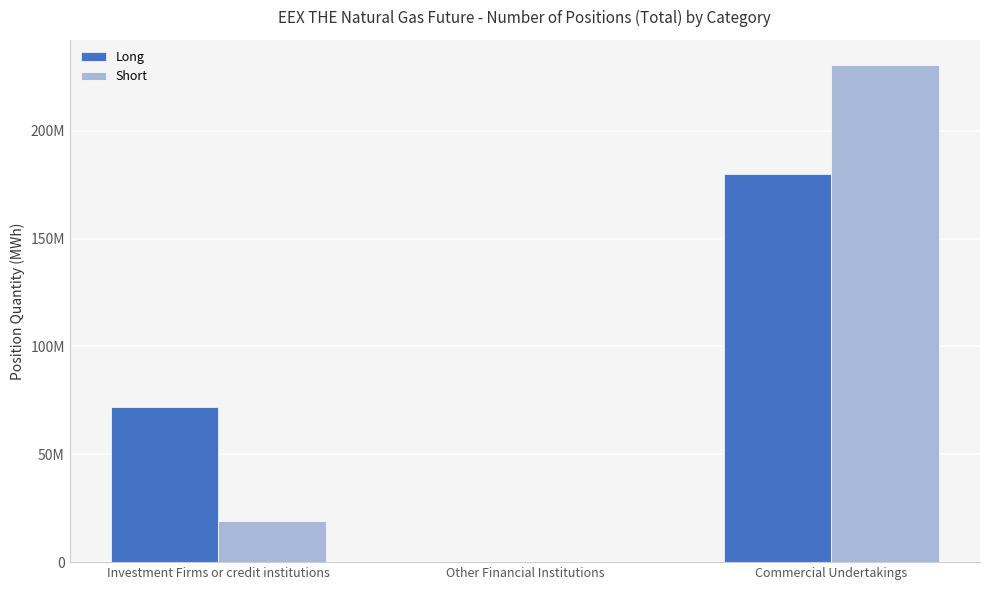

Reading left to right, what are all the values shown in this chart?

Long: Investment Firms or credit institutions=71996706	Other Financial Institutions=0	Commercial Undertakings=179972429
Short: Investment Firms or credit institutions=19135273	Other Financial Institutions=0	Commercial Undertakings=230623711